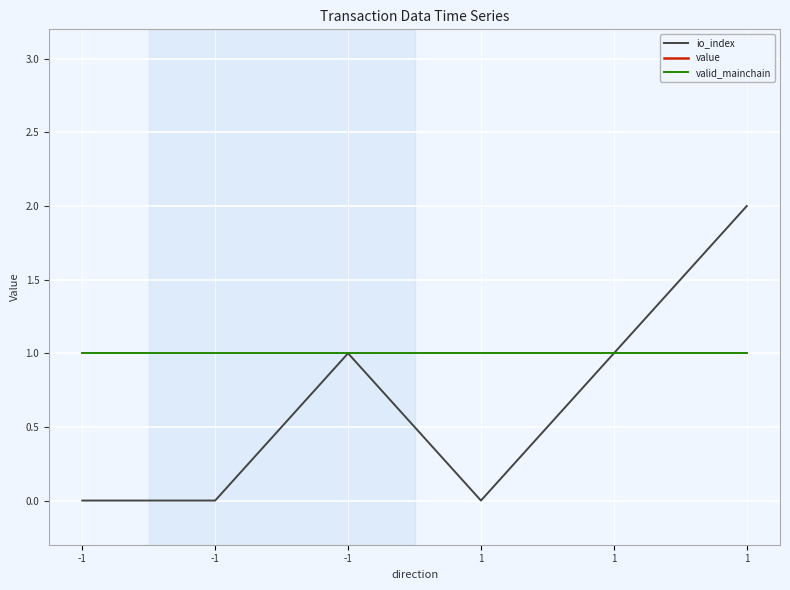

What is the value of the value point at the 3rd from the left?

72.1